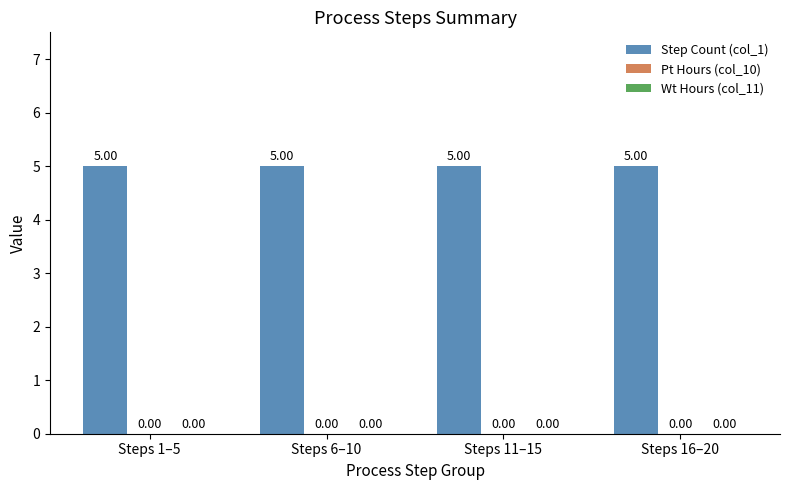

What is the sum of the Step Count (col_1) values at Steps 11–15 and Steps 6–10?

10